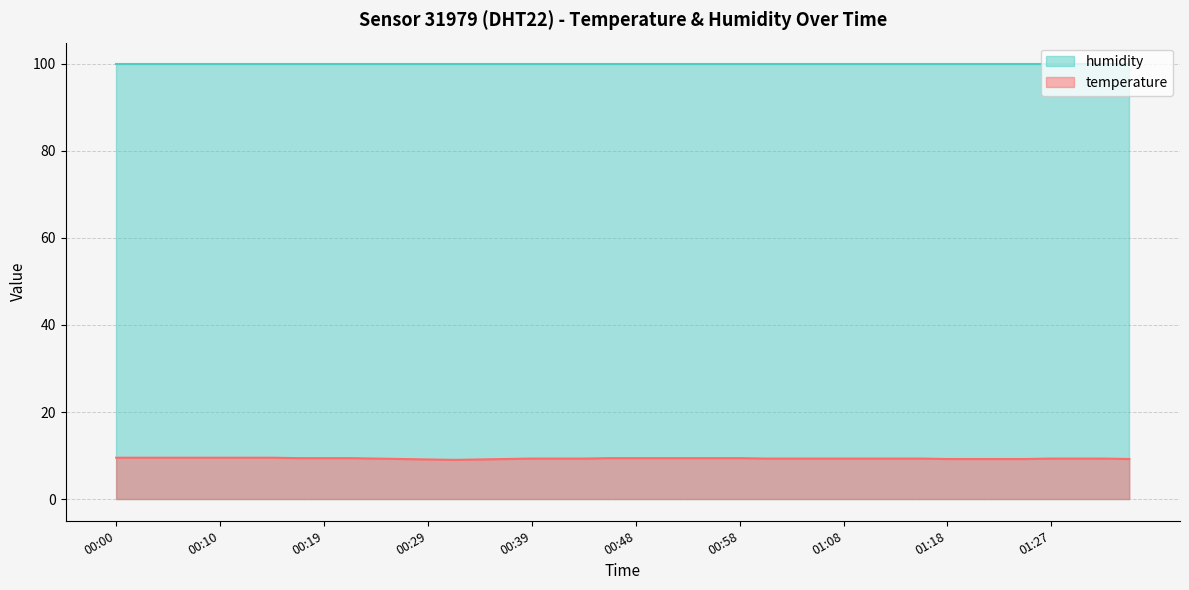

At which category does the chart reach its peak across all series?

00:00